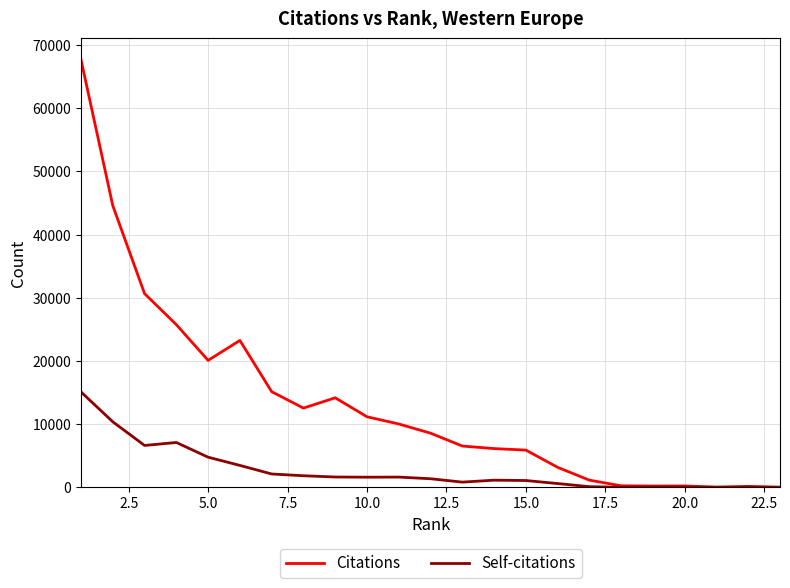

Which series has the largest range (max minus min)?

Citations